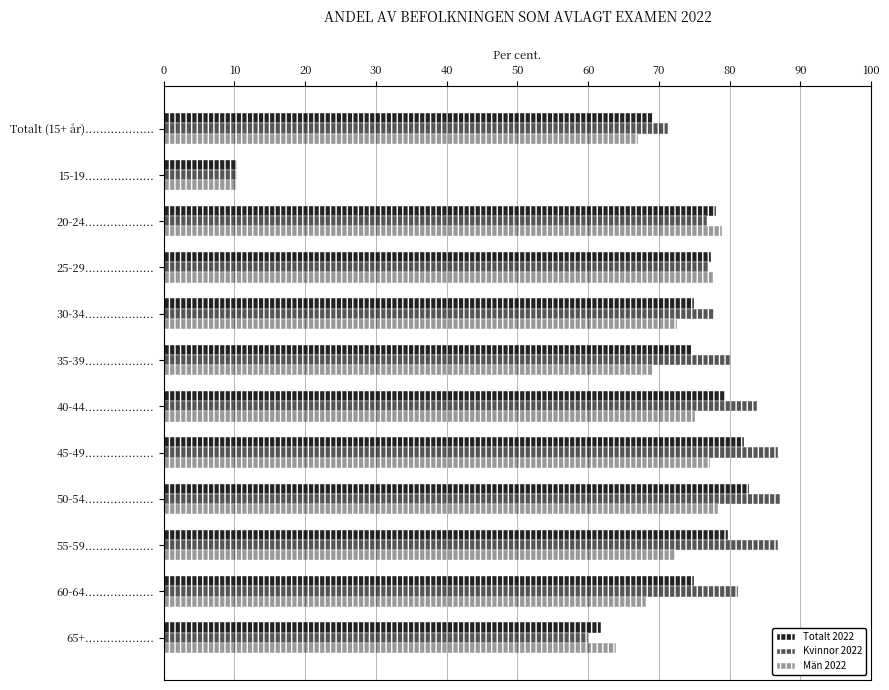

Which category has the lowest value in the Kvinnor 2022 series?

15-19...................